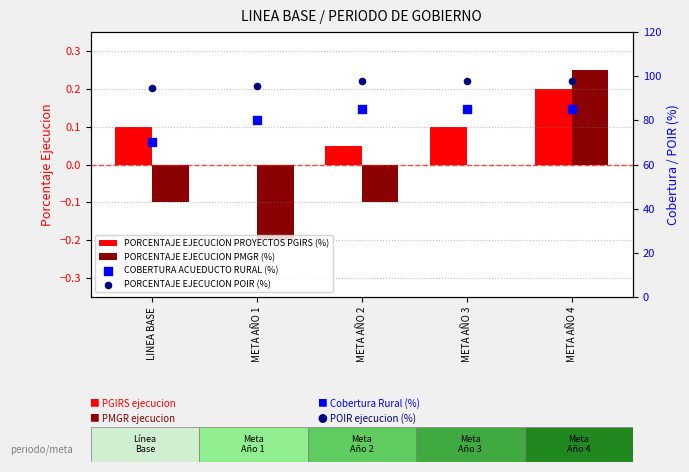

Which series reaches the minimum Y coordinate?

PORCENTAJE EJECUCION PMGR (%)